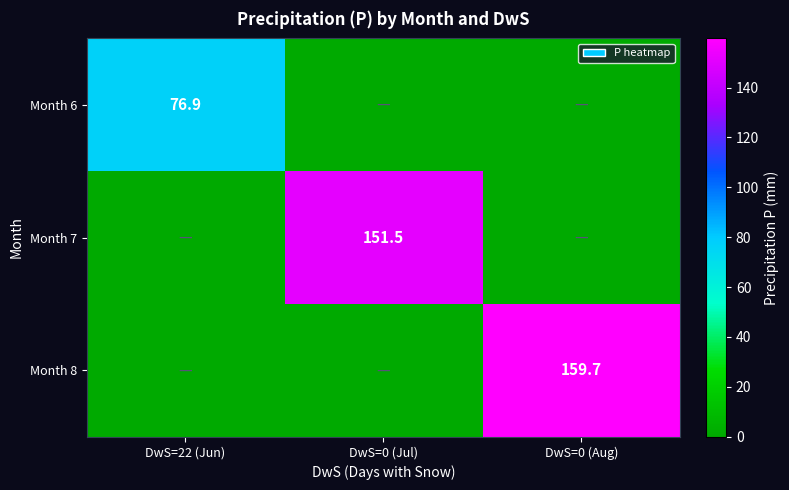

The value of Month 7 at DwS=0 (Jul) is 104.8. True or false?

False